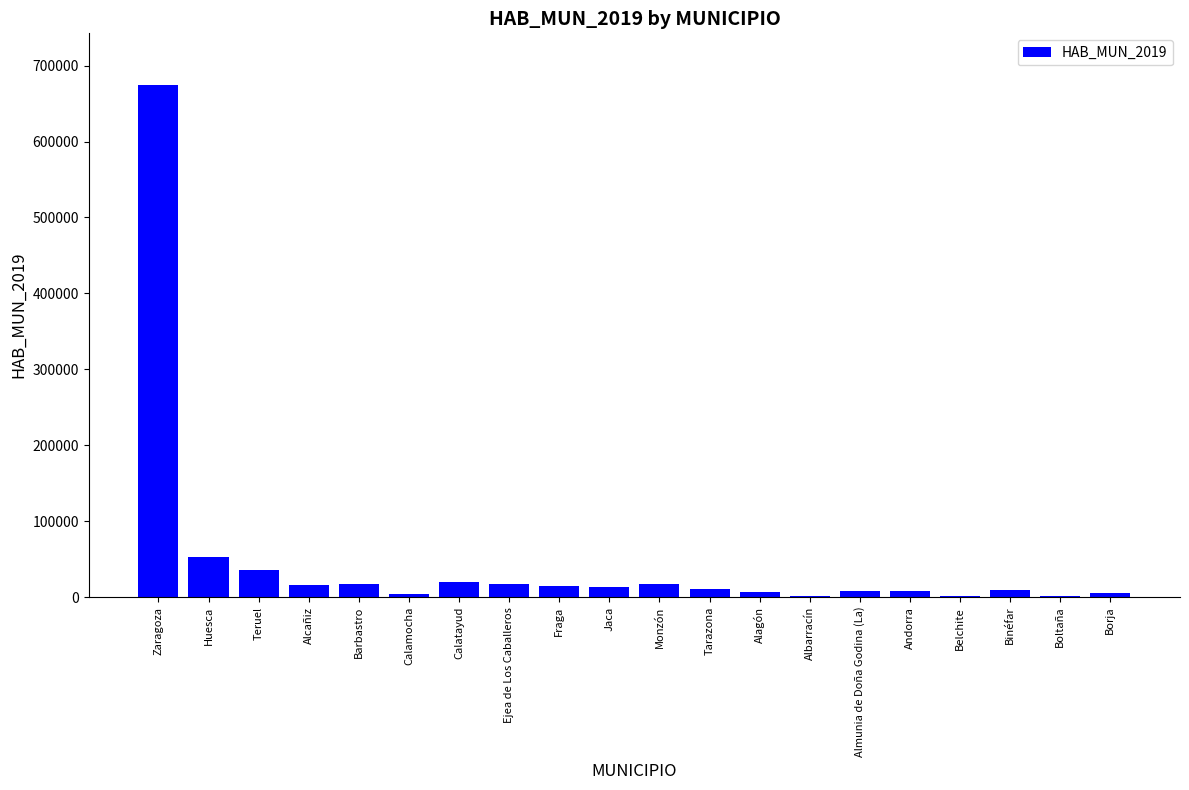

Is it true that the value at Calamocha is 4339?

True